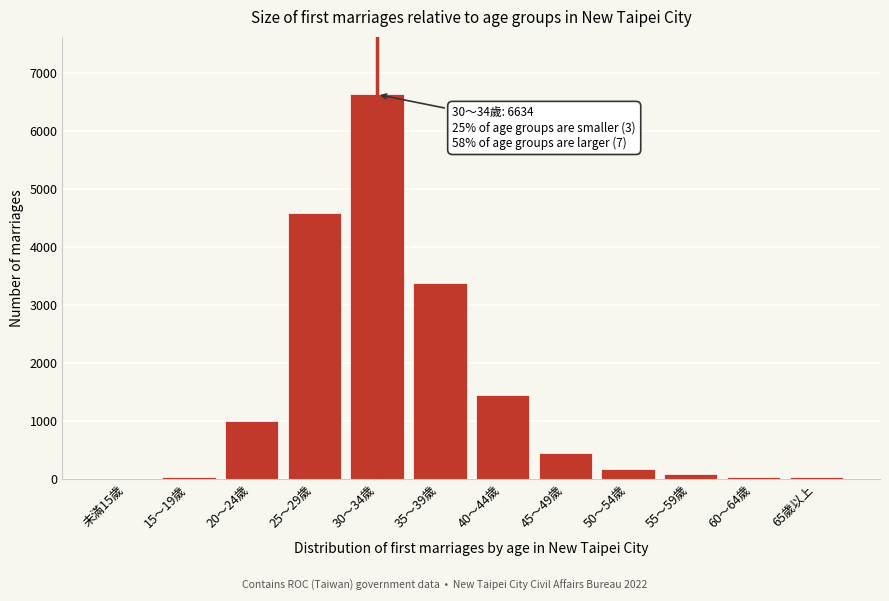

What is the change in value from 40～44歲 to 45～49歲?

-999